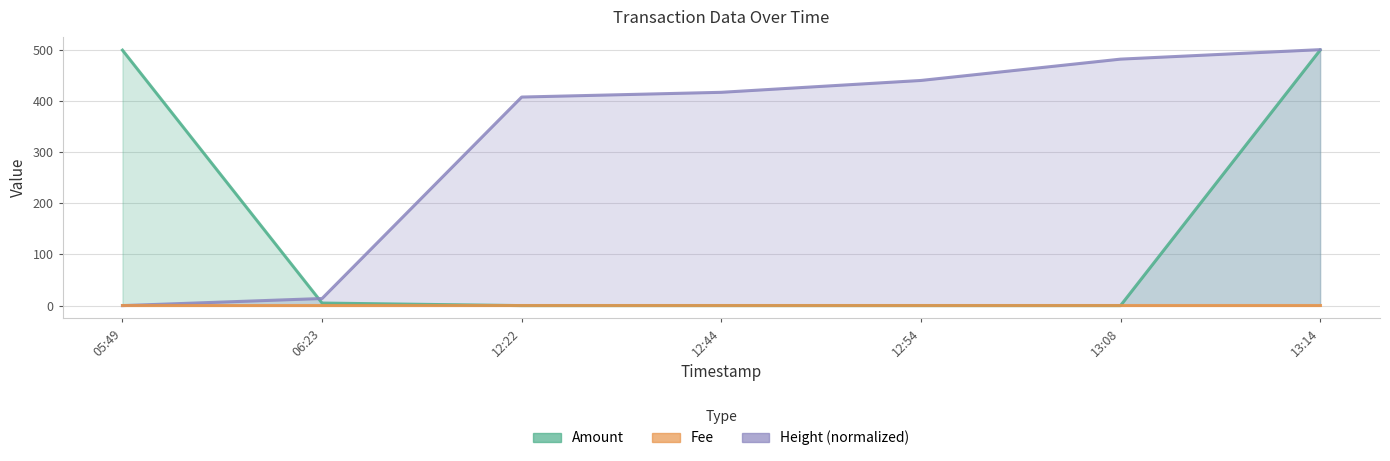

Is it true that Amount equals 499.0 at 05:49?

True